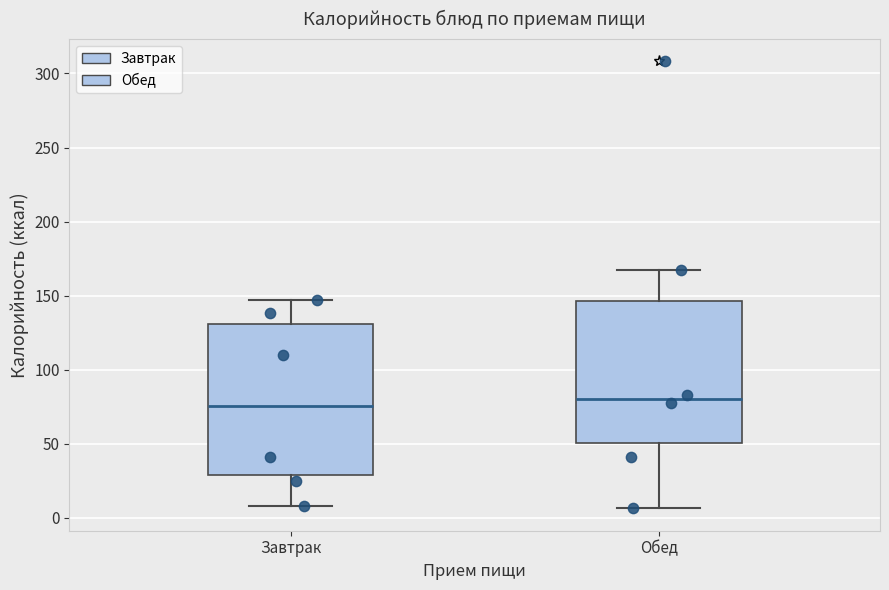

Reading left to right, transcribe this box plot: for each box, give where its median line is, the range the box spans, and where its two whiskers end, as read against the y-axis. The values are not printed on the chart, so give them approximately, as read against the axis.

Завтрак: median 75, box 30 to 130, whiskers 10 to 145
Обед: median 80, box 50 to 145, whiskers 5 to 165